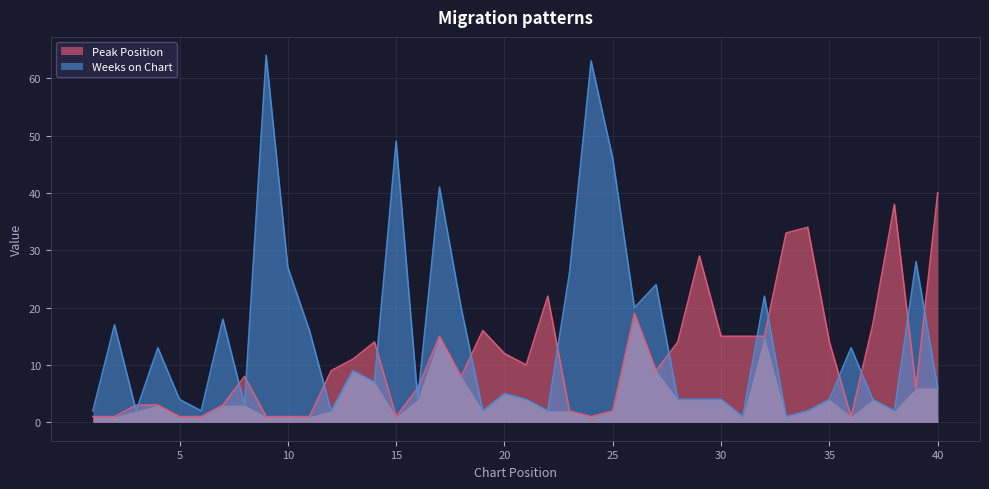

At which label is Peak Position closest to 20?

26